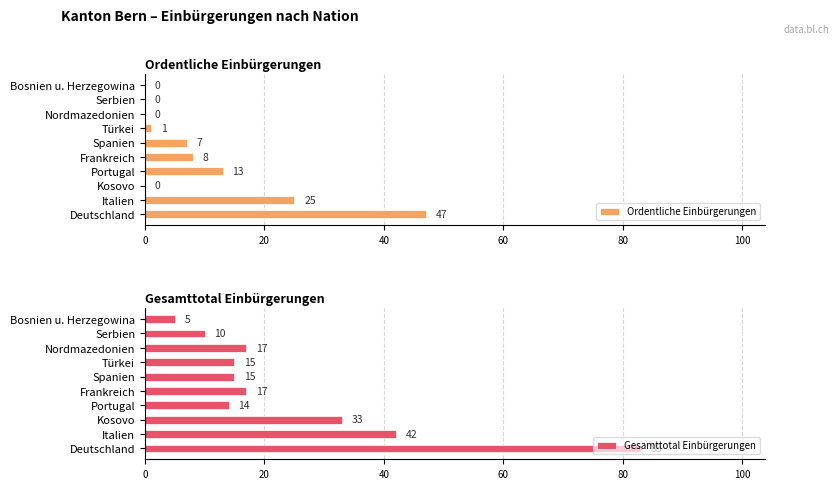

At which label is Ordentliche Einbürgerungen closest to 23?

Italien